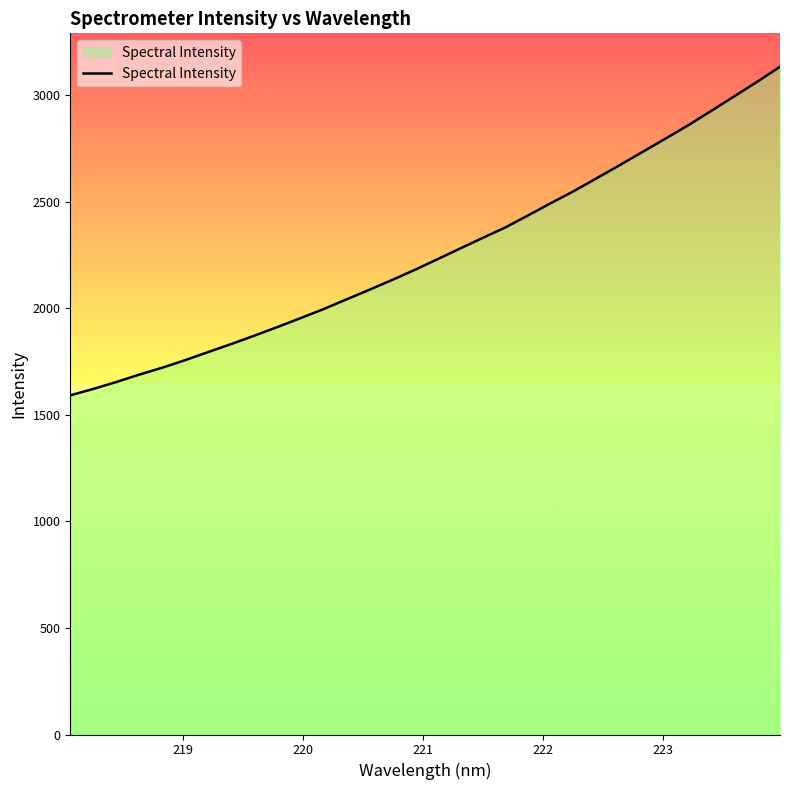

What is the maximum value shown in the chart?

3132.4